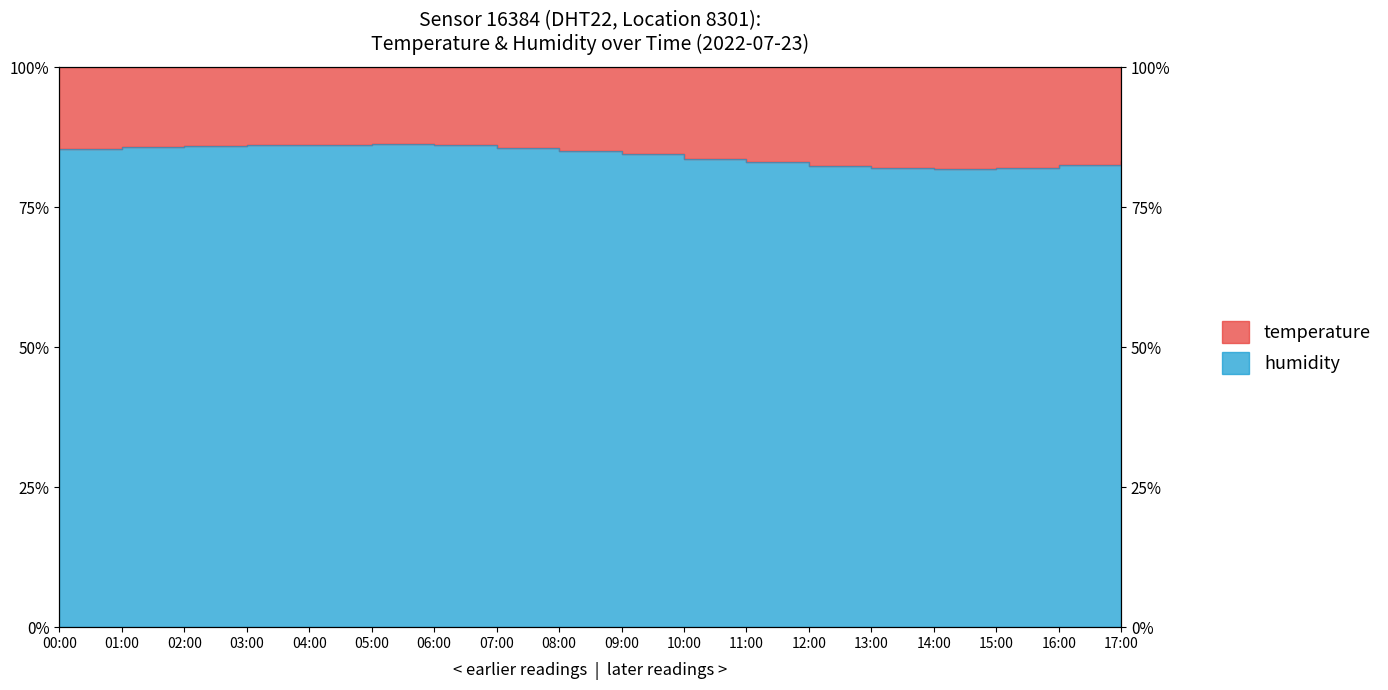

What is the value of the 3rd point from the left?

85.9